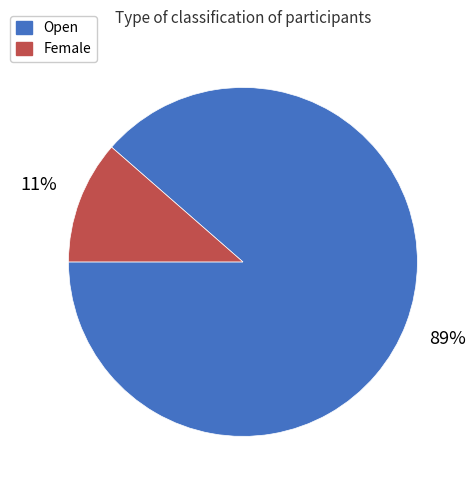

To the nearest percent, what percentage of the pie is Open?

89%